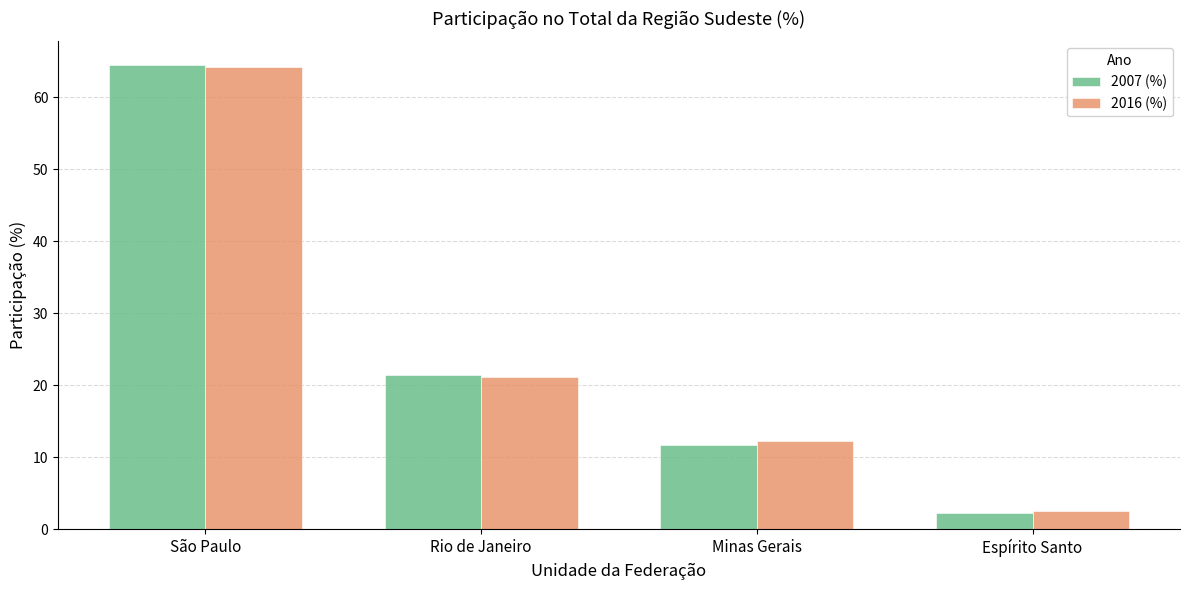

Which series changed the most between São Paulo and Minas Gerais?

2007 (%)